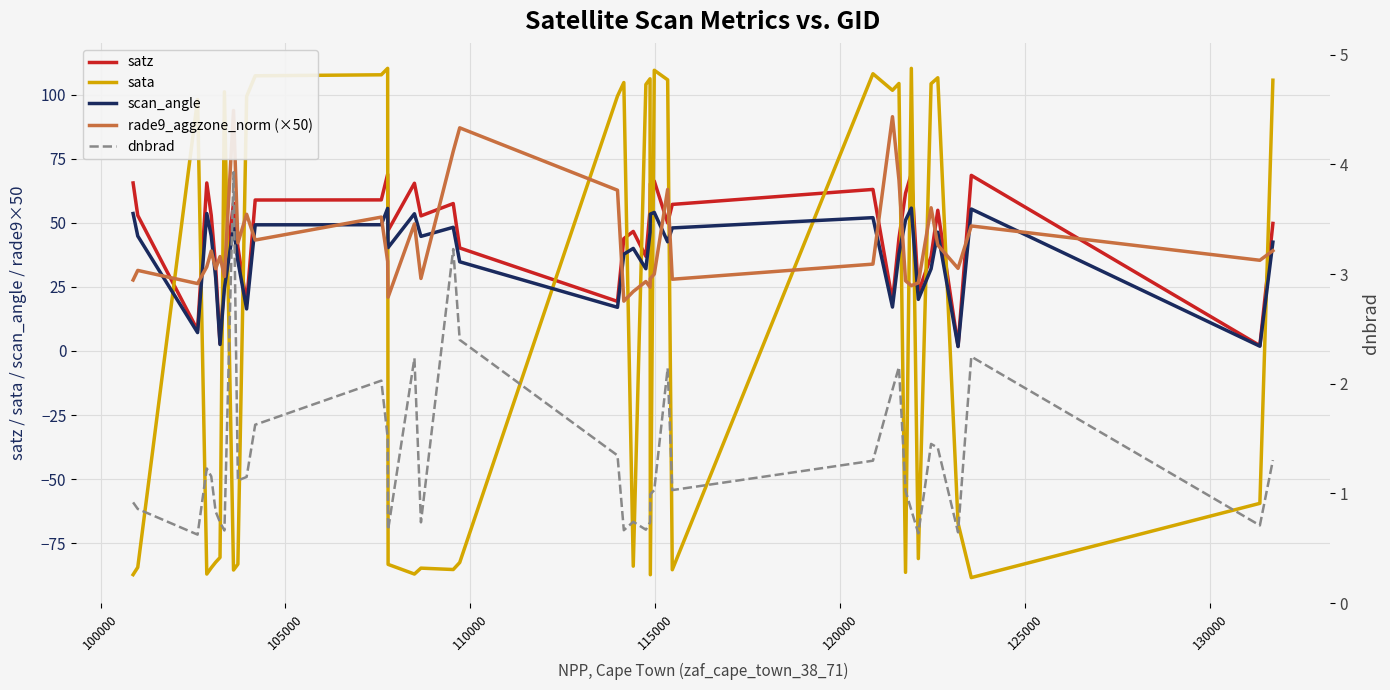

What is the difference between the maximum and minimum values in the sata series?

198.8